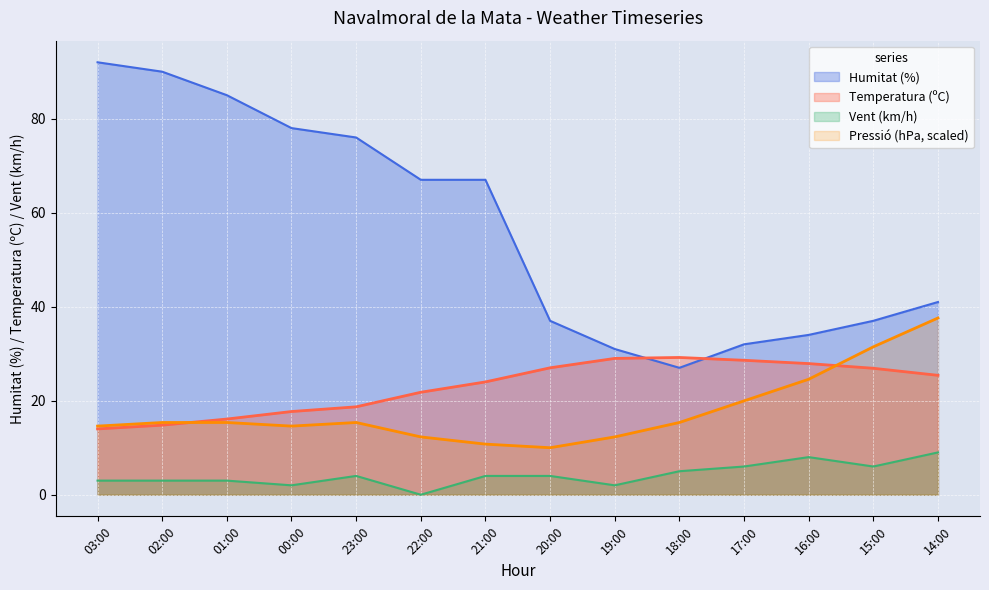

How many interior local valleys does the Pressió (hPa) series have?

2